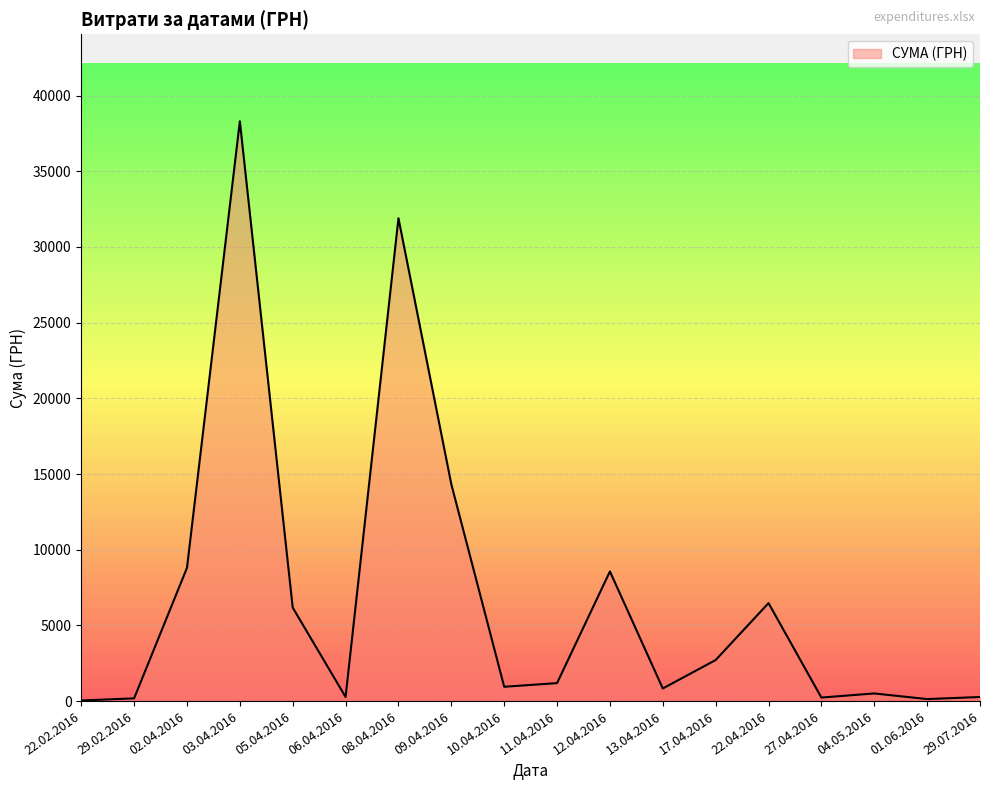

What is the sum of all values?

121839.8